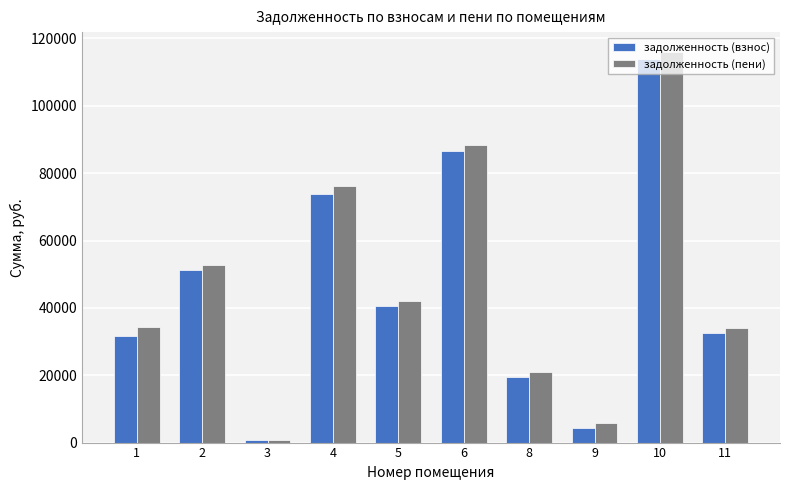

The value of задолженность (взнос) at 10 is 38212.0. True or false?

False